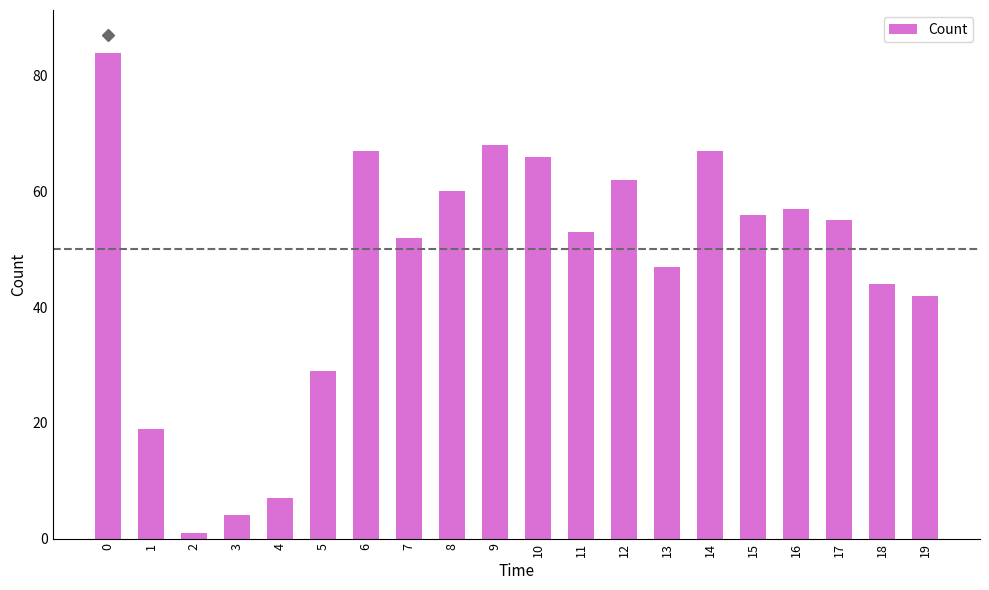

What is the difference between the second highest and second lowest values?

64